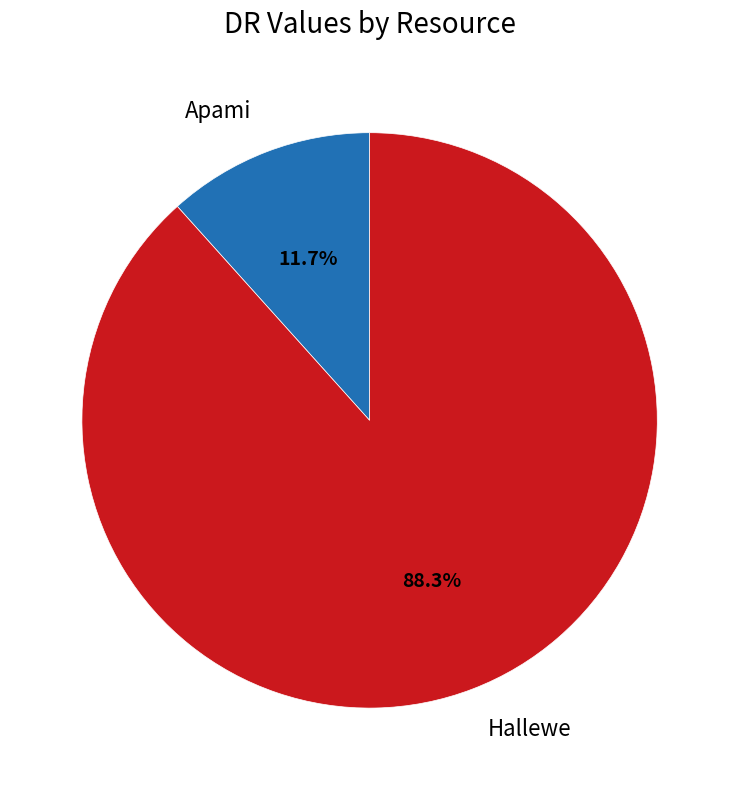

Is there a majority slice in this chart?

Yes